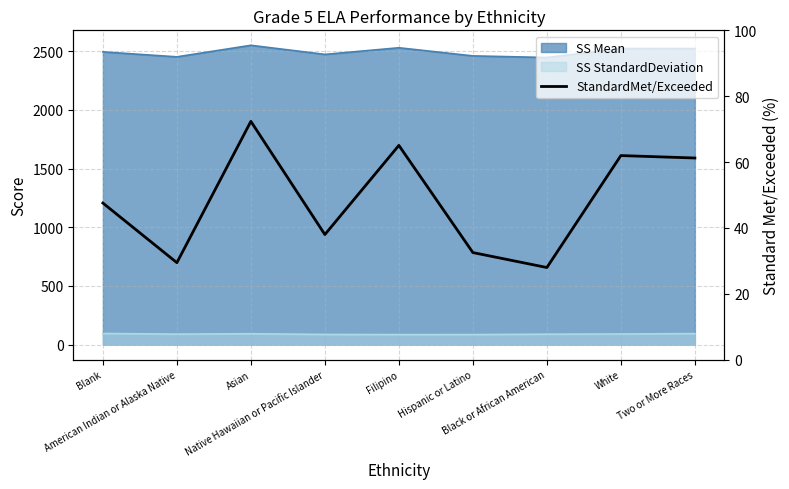

How many categories are shown in the chart?

9